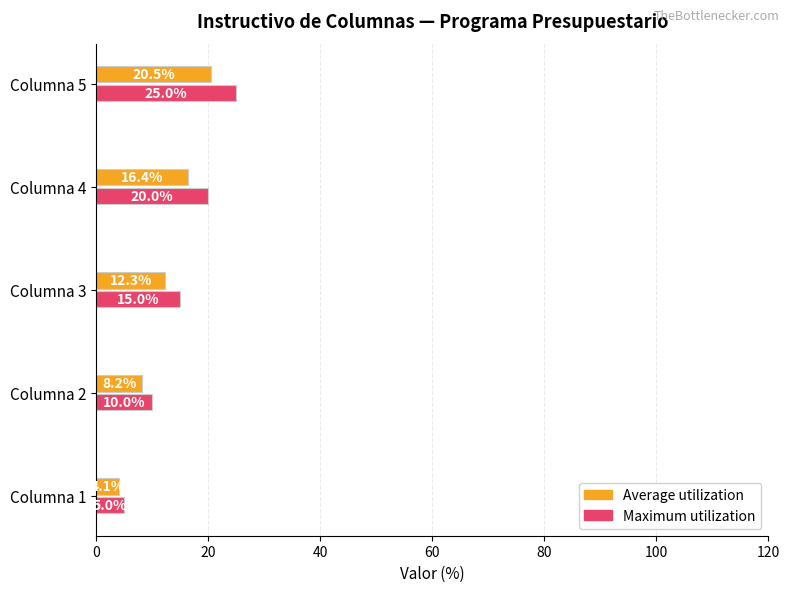

At Columna 4, list the series in order from smallest to largest.

Average utilization, Maximum utilization